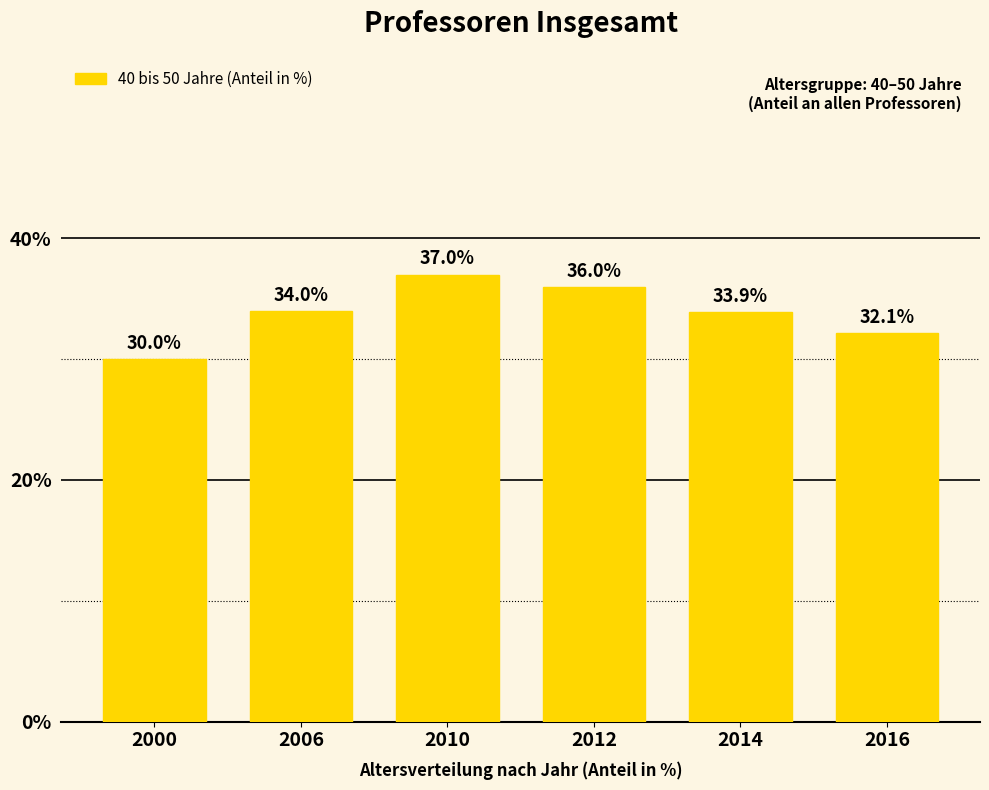

List the labels in order of value, largest first.

2010, 2012, 2006, 2014, 2016, 2000